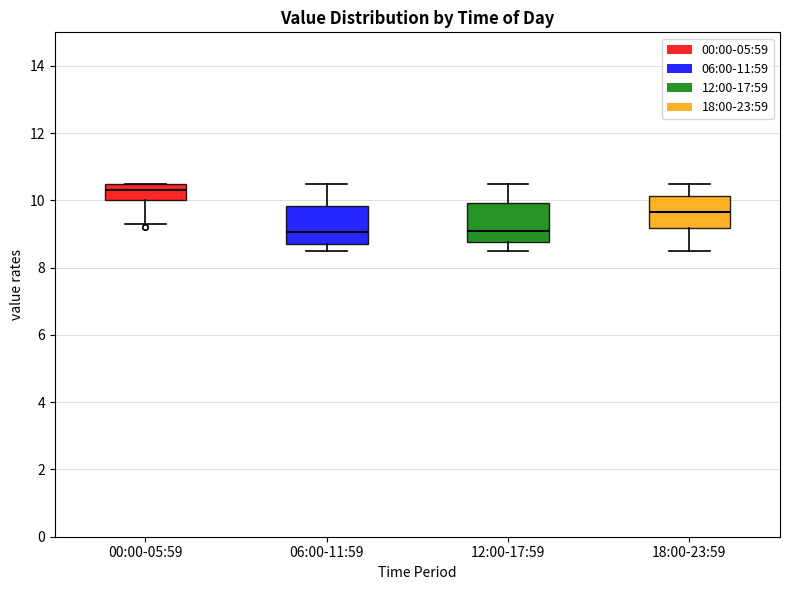

Reading left to right, read every box against the y-axis: the position of its median line, the range the box covers, and the ends of its whiskers. The values are not printed on the chart, so give them approximately, as read against the axis.

00:00-05:59: median 10.4, box 10.0 to 10.6, whiskers 9.4 to 10.6
06:00-11:59: median 9.0, box 8.8 to 9.8, whiskers 8.6 to 10.6
12:00-17:59: median 9.2, box 8.8 to 10.0, whiskers 8.6 to 10.6
18:00-23:59: median 9.6, box 9.2 to 10.2, whiskers 8.6 to 10.6